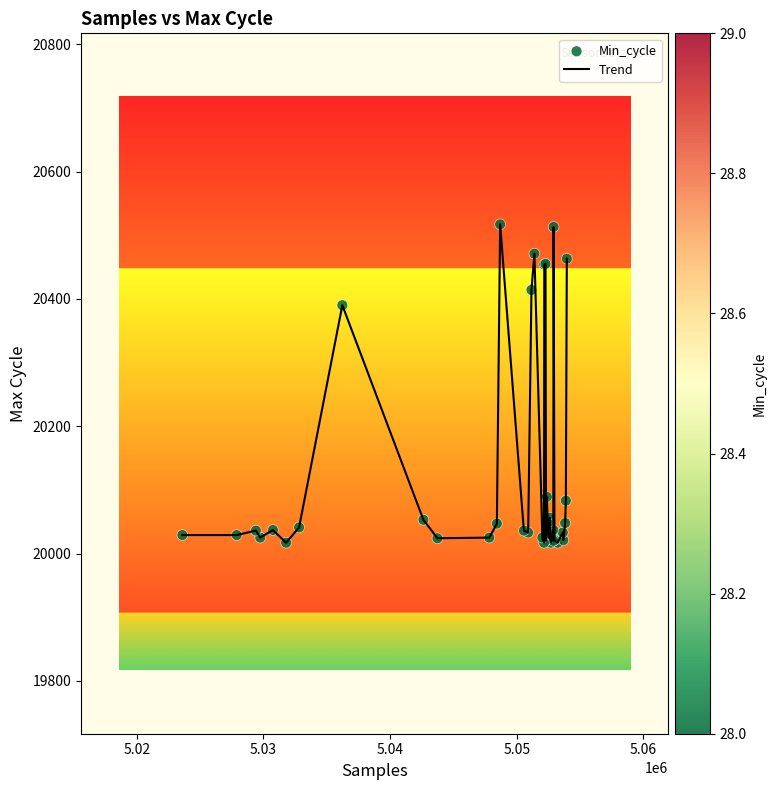

What is the difference between the maximum and minimum values?

500